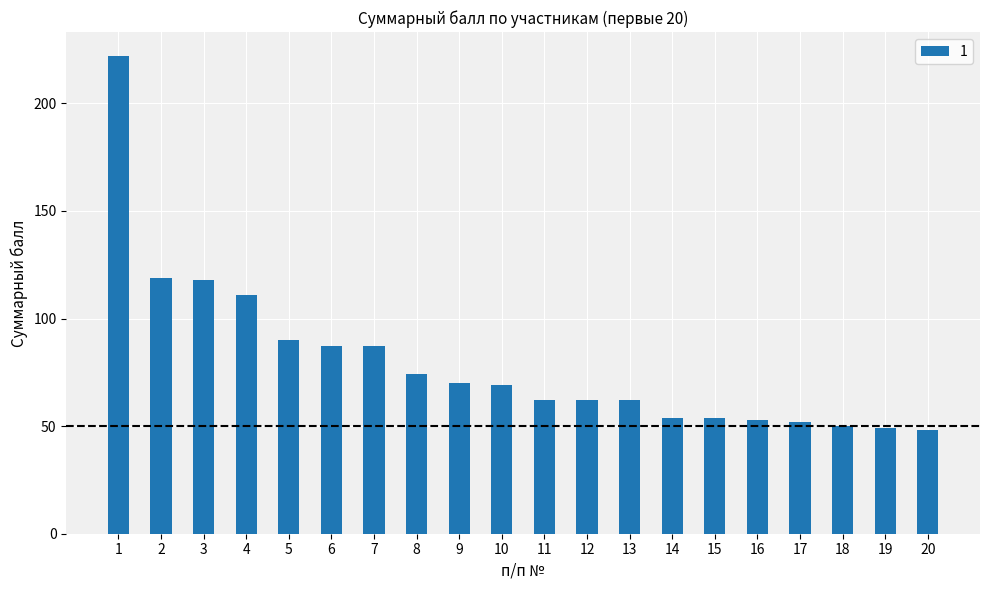

How many data points does each series have?

20